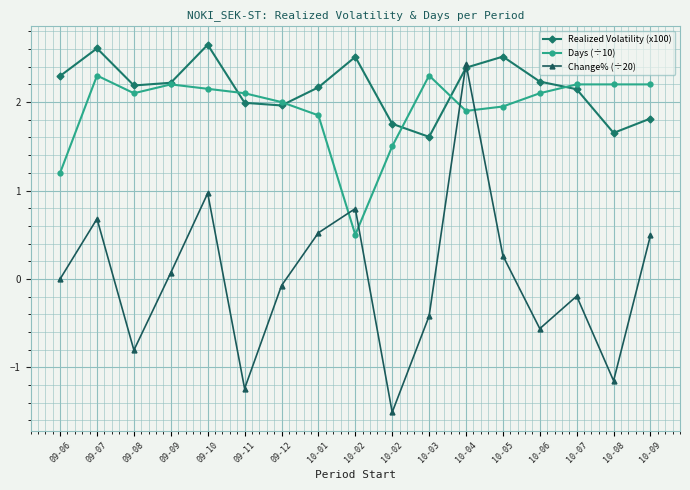

Rank the categories by Days (÷10) value from highest to lowest.

09-07, 10-03, 09-09, 10-07, 10-08, 10-09, 09-10, 09-08, 09-11, 10-06, 09-12, 10-05, 10-04, 10-01, 10-02, 09-06, 10-02